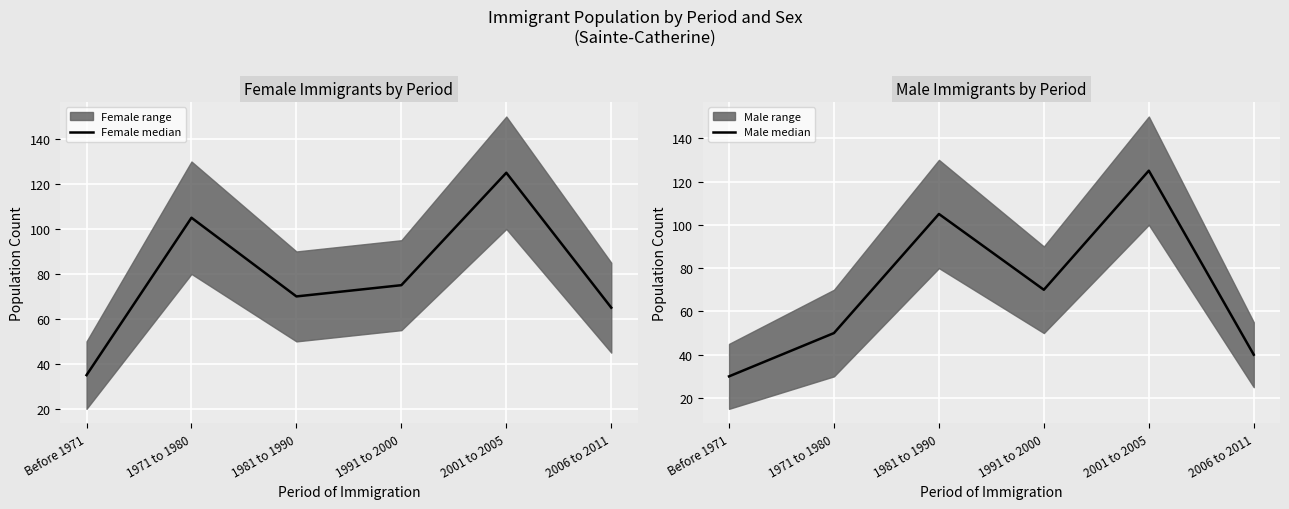

What is the average value of the Male median series?

70